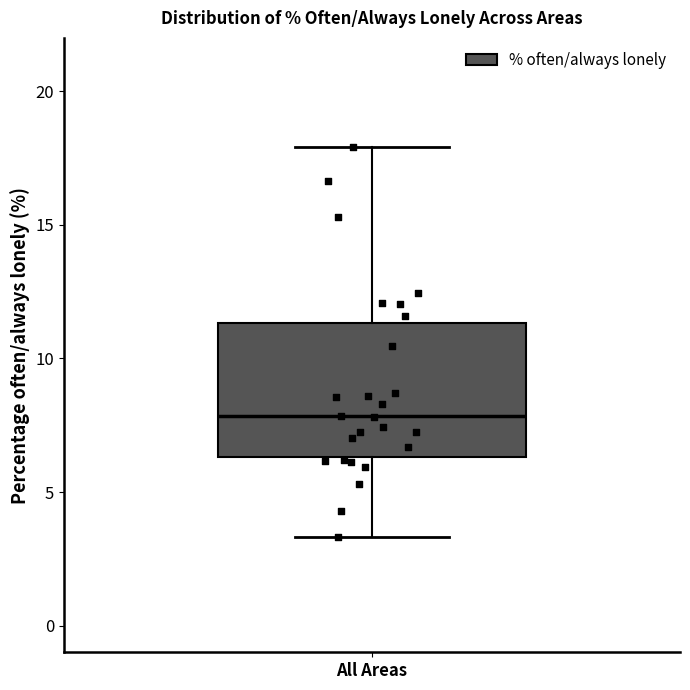

Transcribe this box plot: give where the median line is, the range the box spans, and where the two whiskers end, as read against the y-axis. The values are not printed on the chart, so give them approximately, as read against the axis.

median 8.0, box 6.5 to 11.5, whiskers 3.5 to 18.0